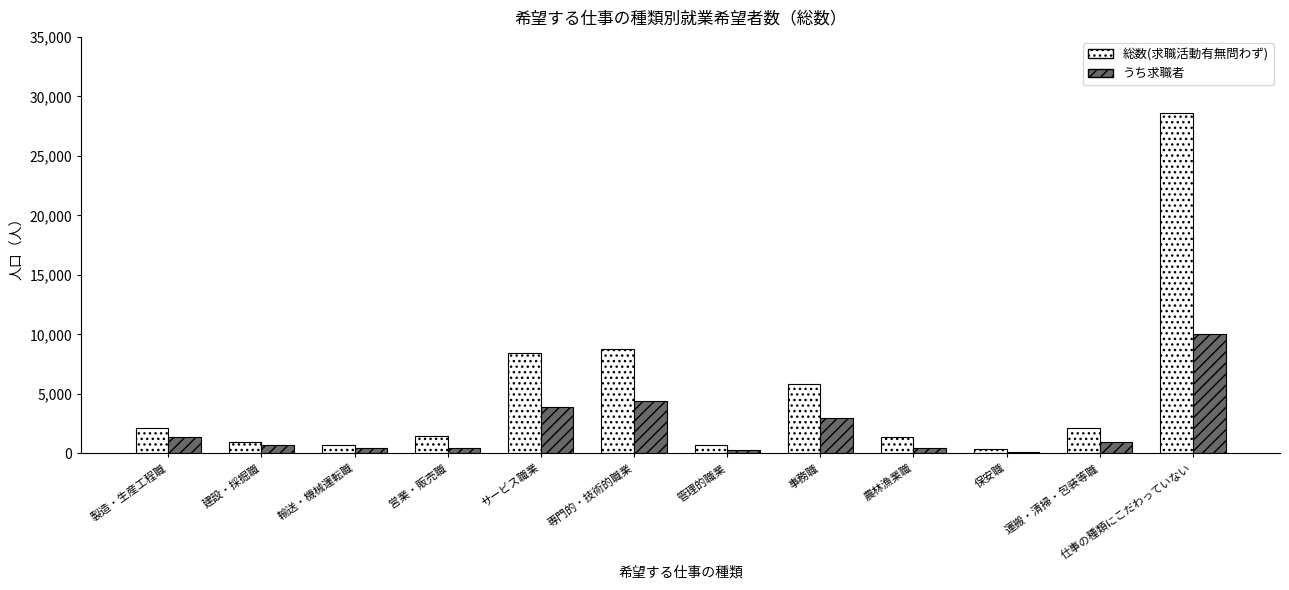

Where is 総数(求職活動有無問わず) nearest to the value 14500?

専門的・技術的職業